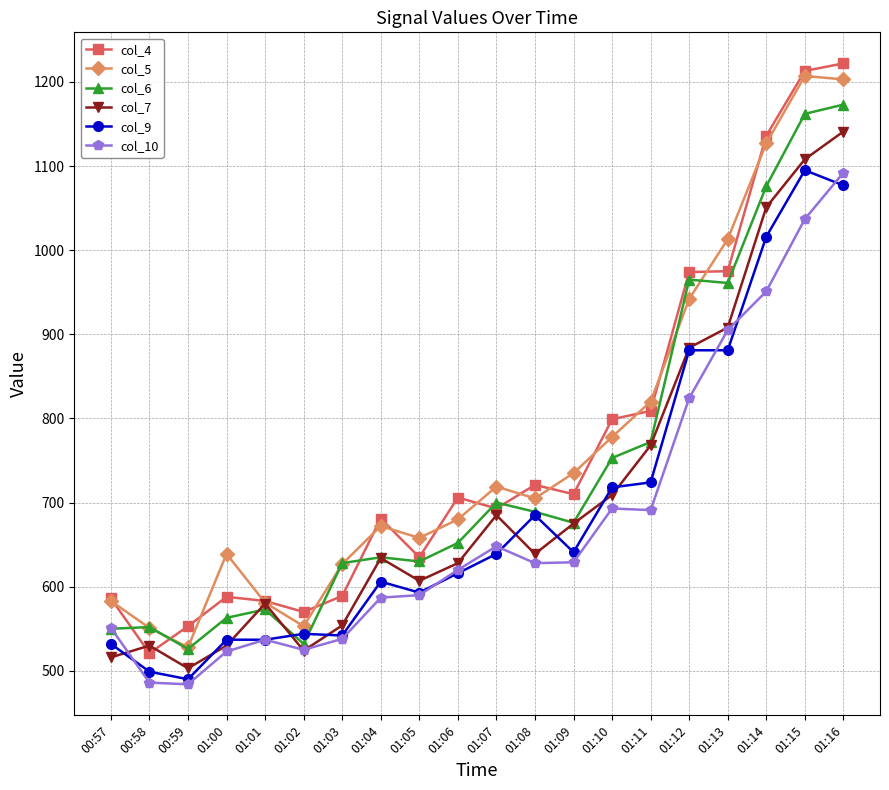

How many lines are shown in the chart?

6